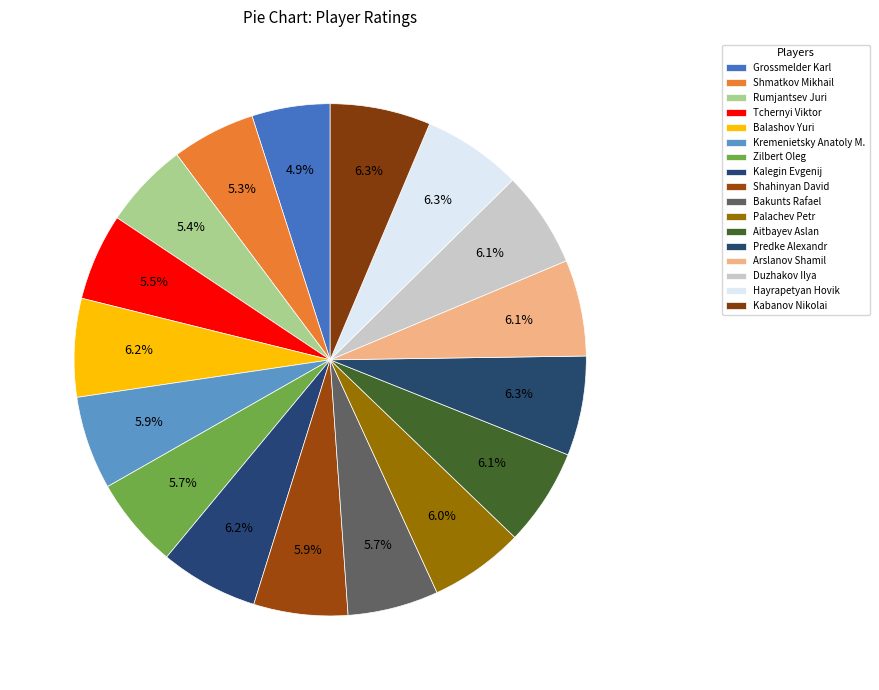

How many slices are in this pie chart?

17